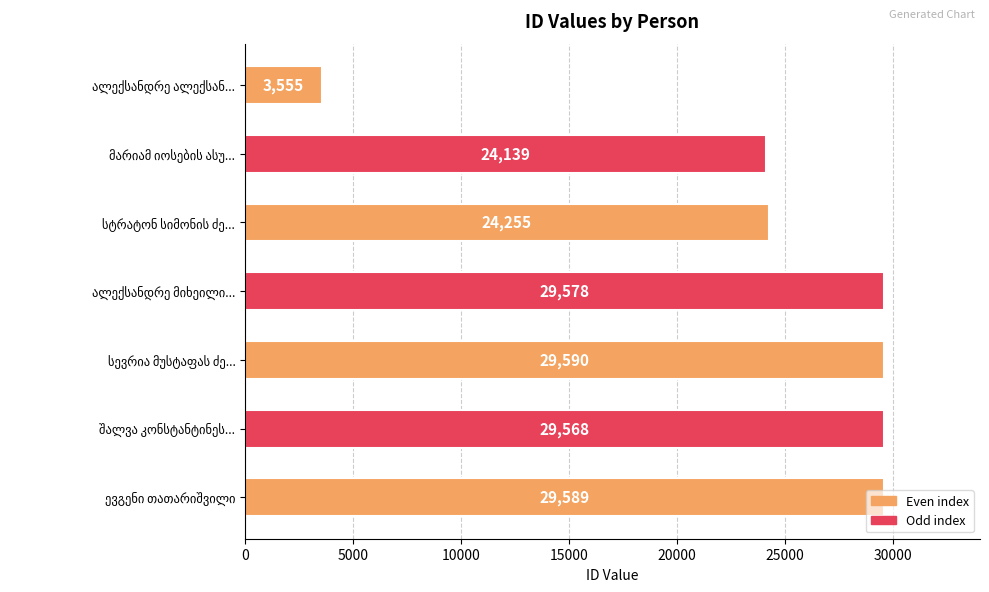

How many data points are less than 29568?

3